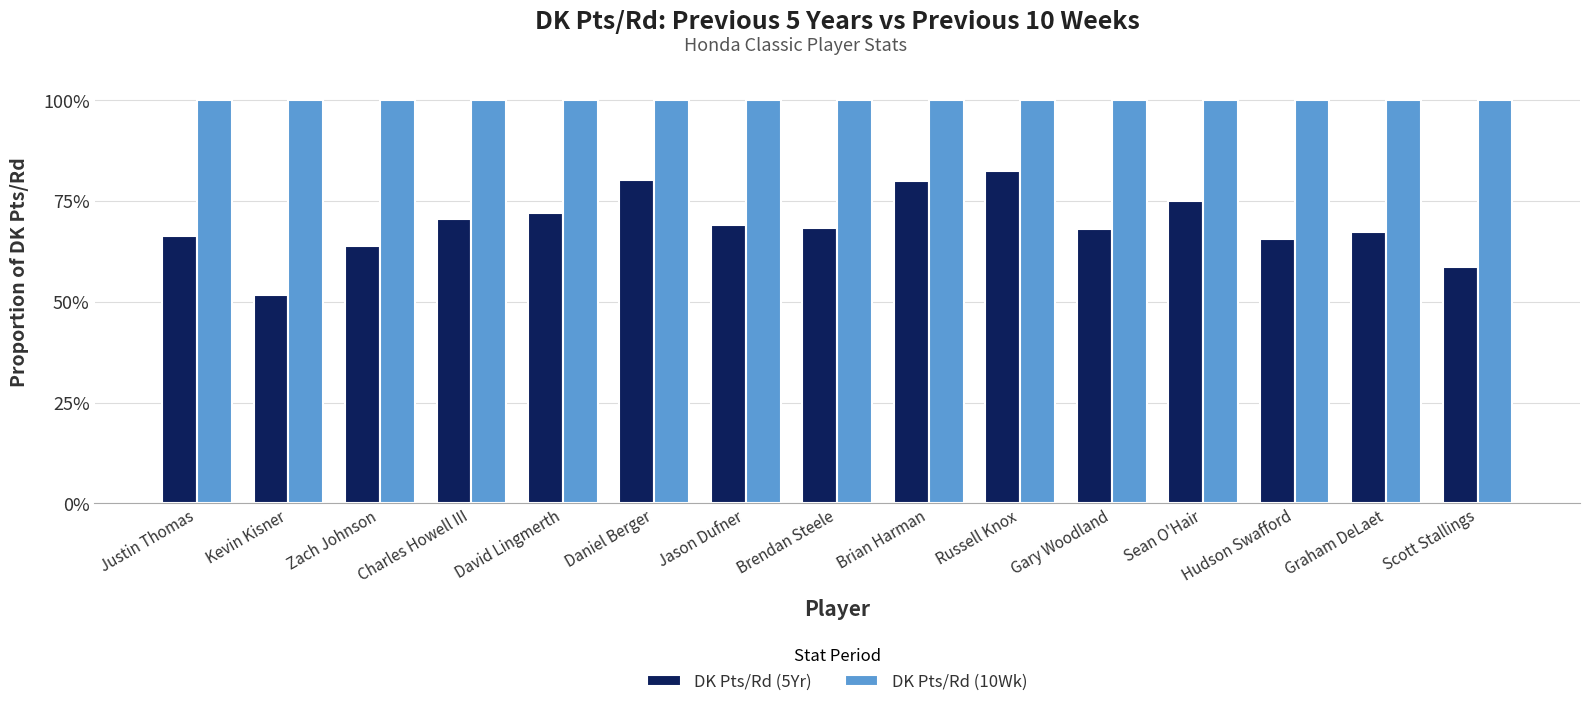

Are the bars horizontal?

No